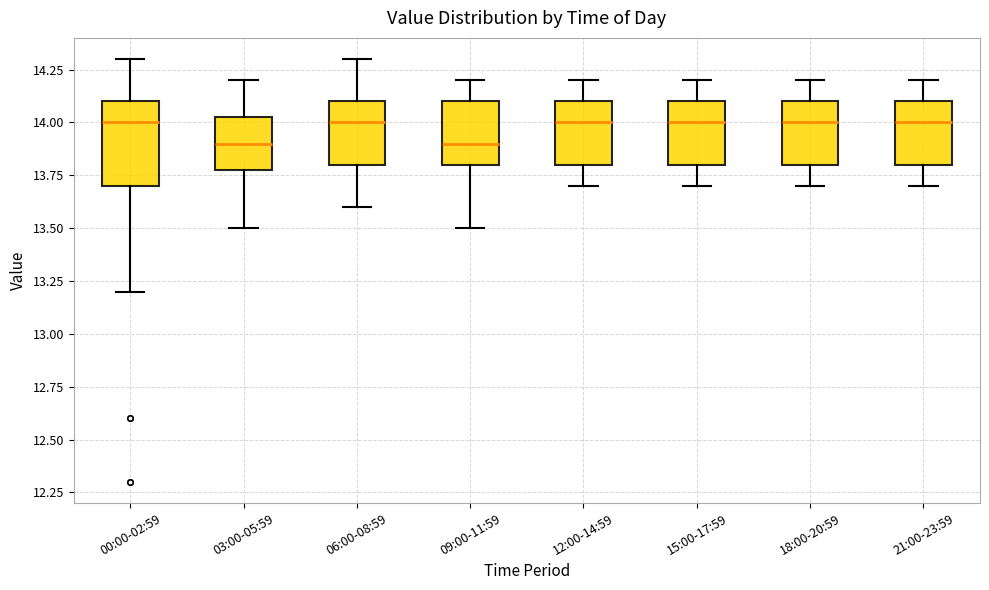

Which box is the tallest, from its lower edge to its upper edge?

00:00-02:59